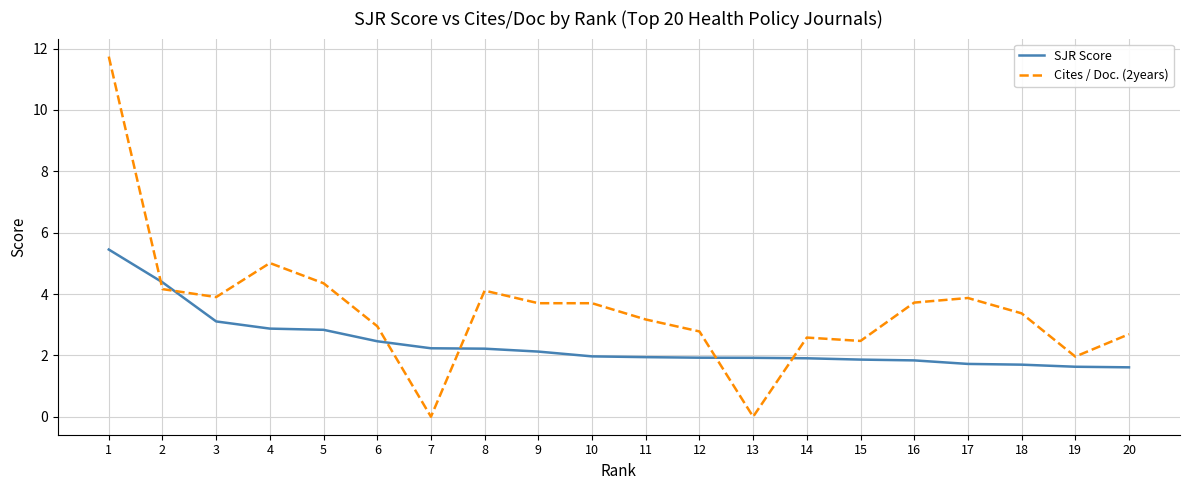

True or false: Cites / Doc. (2years) and SJR Score cross at least once.

True